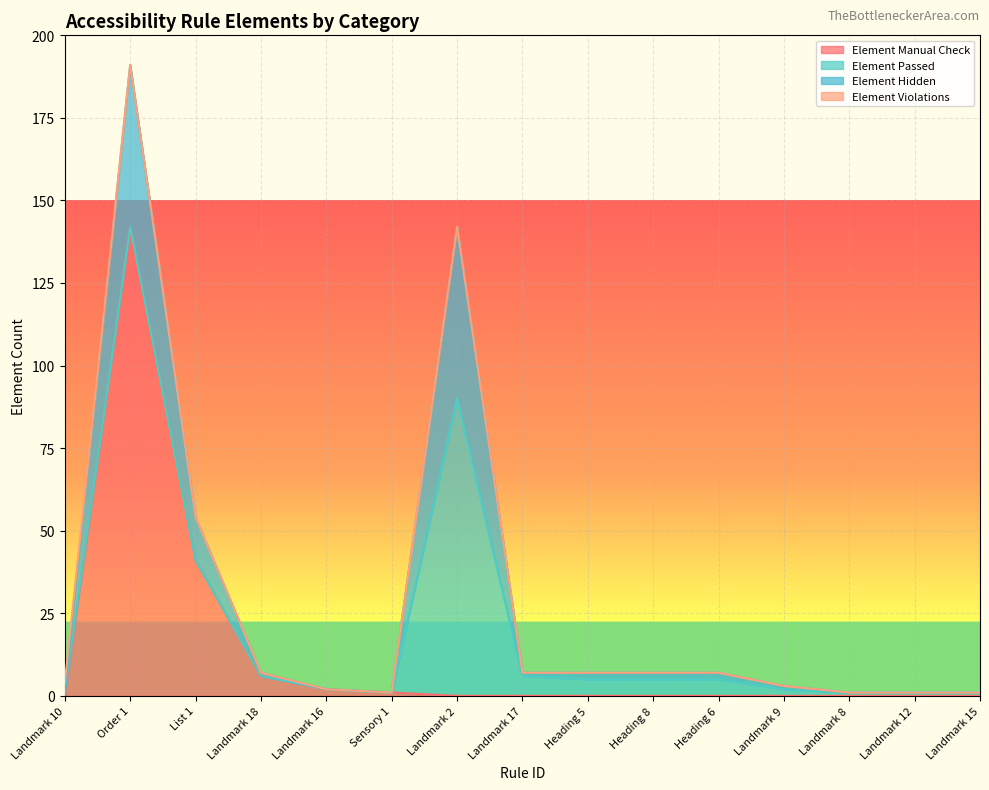

What is the difference between the highest and lowest values at List 1?

13